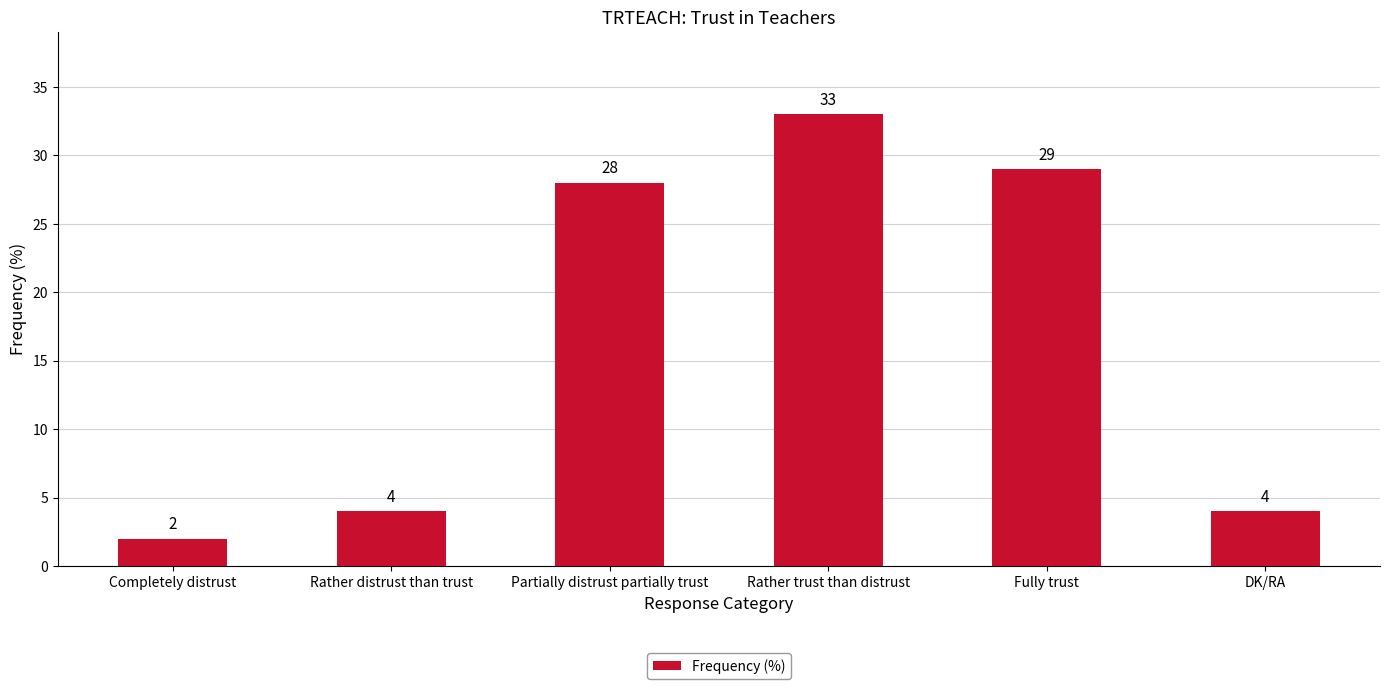

What is the change in value from Completely distrust to Rather distrust than trust?

+2